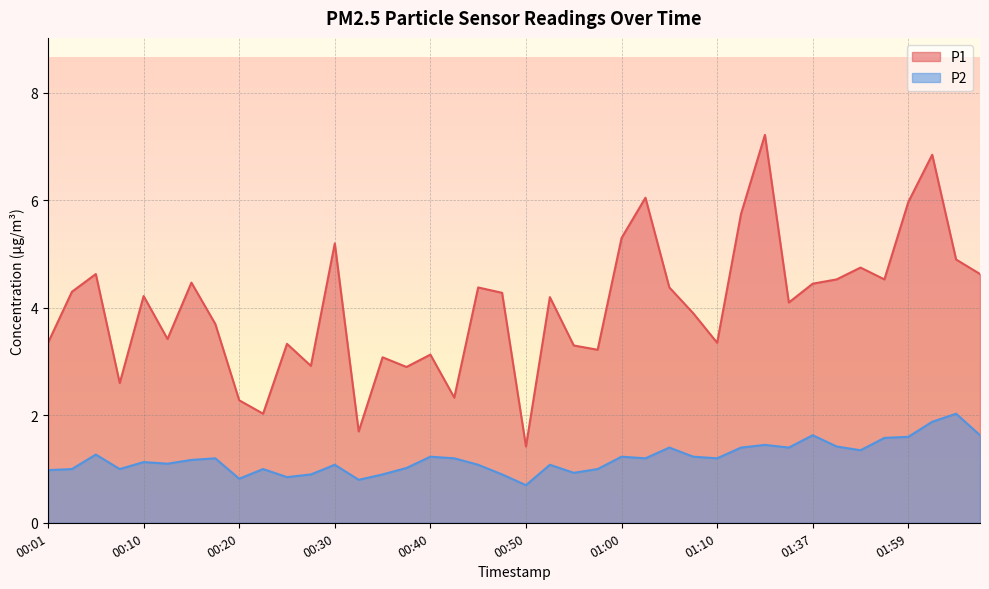

Read the P1 value at 00:06.

4.6